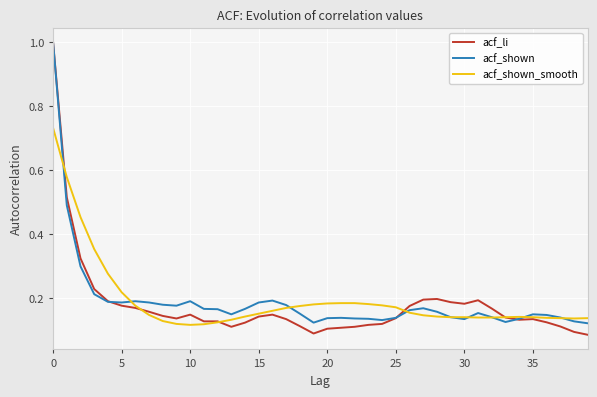

Which series has the widest spread of values?

acf_li